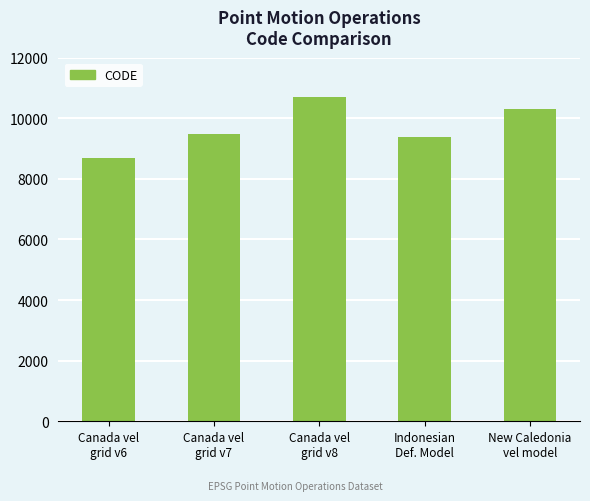

What is the change in value from Canada vel
grid v7 to New Caledonia
vel model?

+840